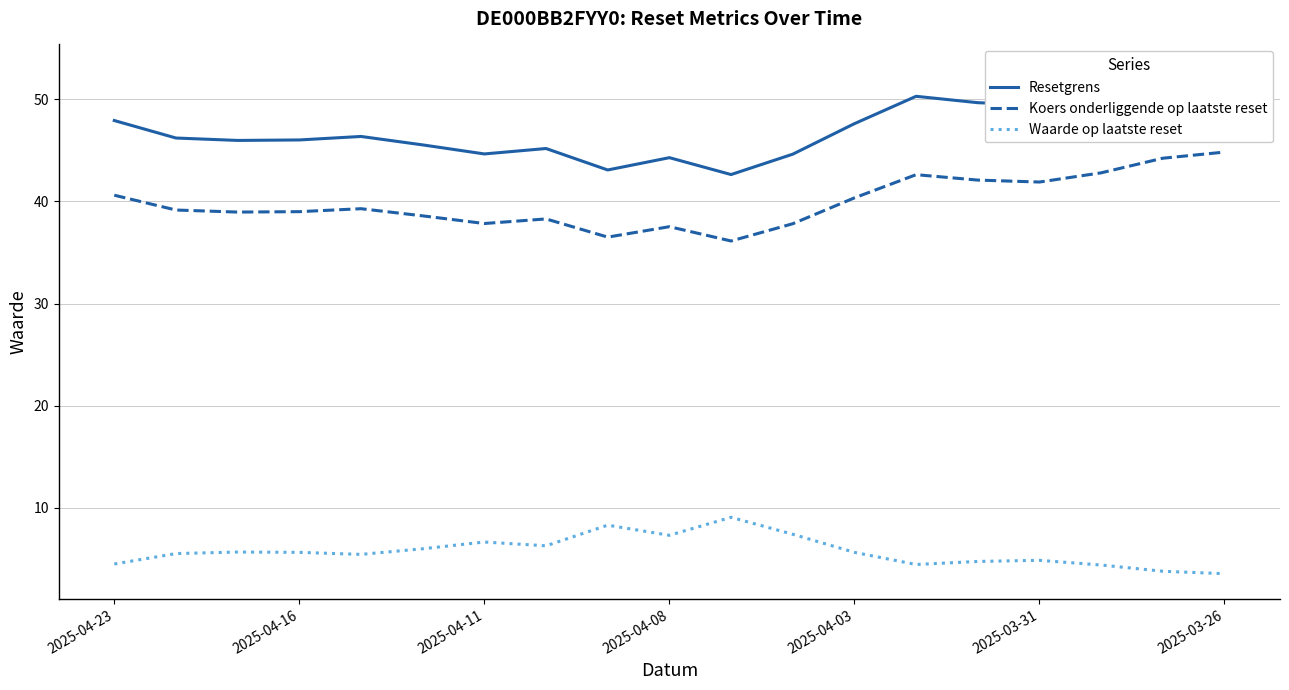

True or false: Koers onderliggende op laatste reset has a value of 20.7 at 2025-04-08.

False